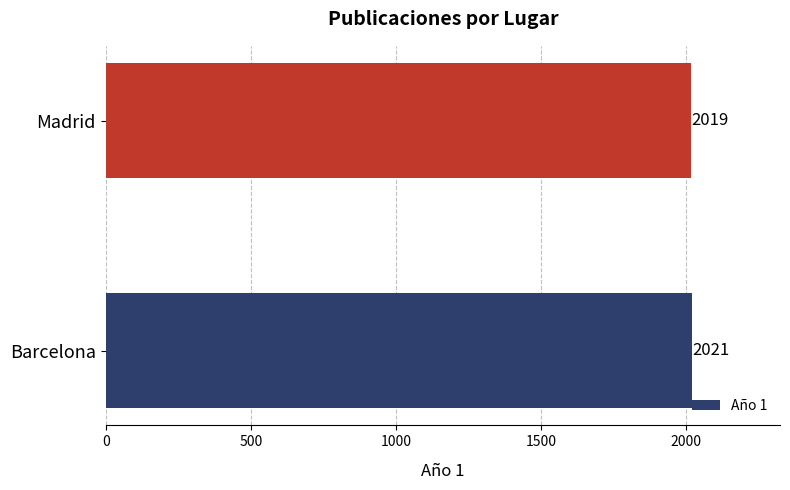

What is the sum of the values at Barcelona and Madrid?

4040